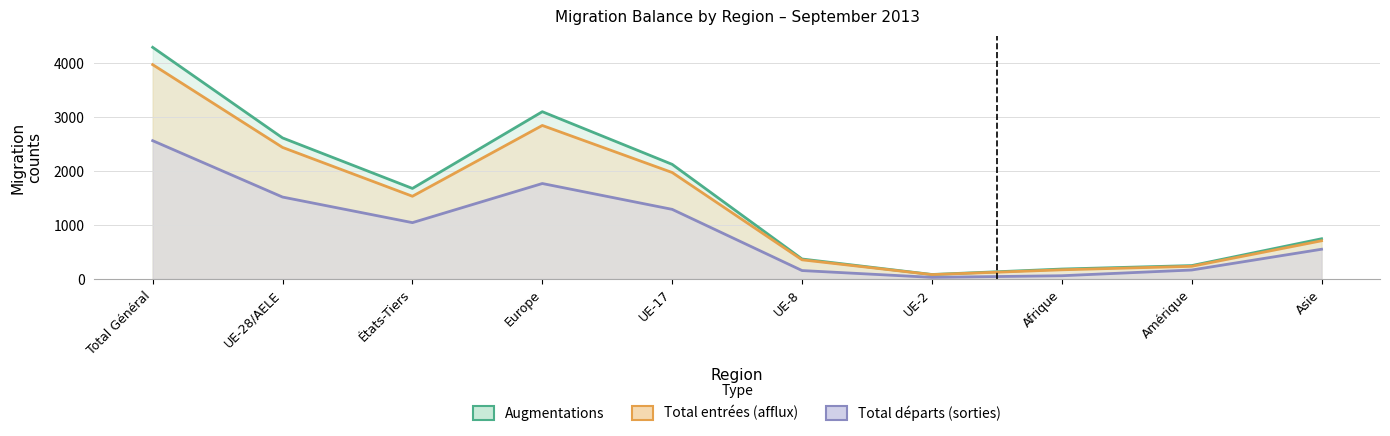

At which label is Augmentations closest to 2189?

UE-17